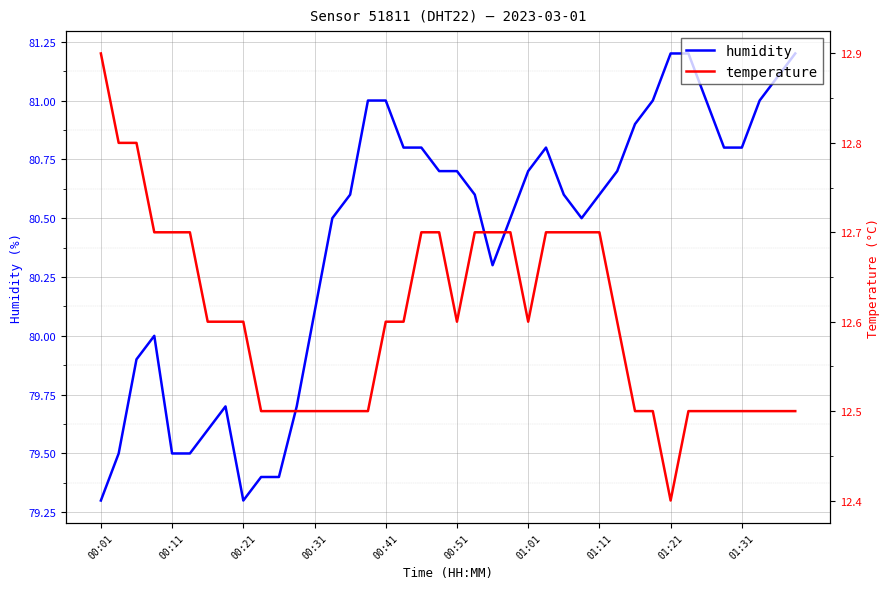

The temperature series shows 12.7 at 26. True or false?

True